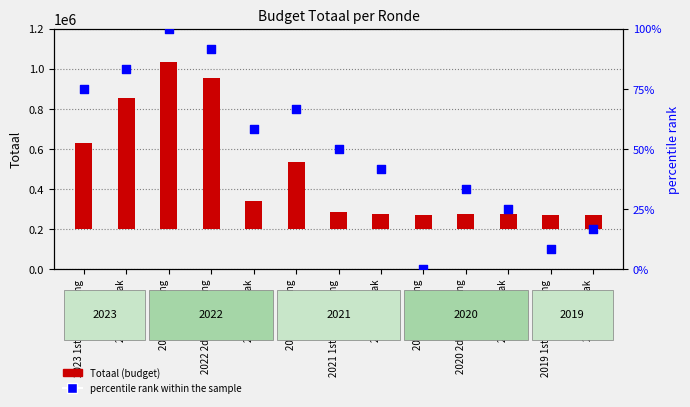

Which series has the largest total across all categories?

Totaal (budget)